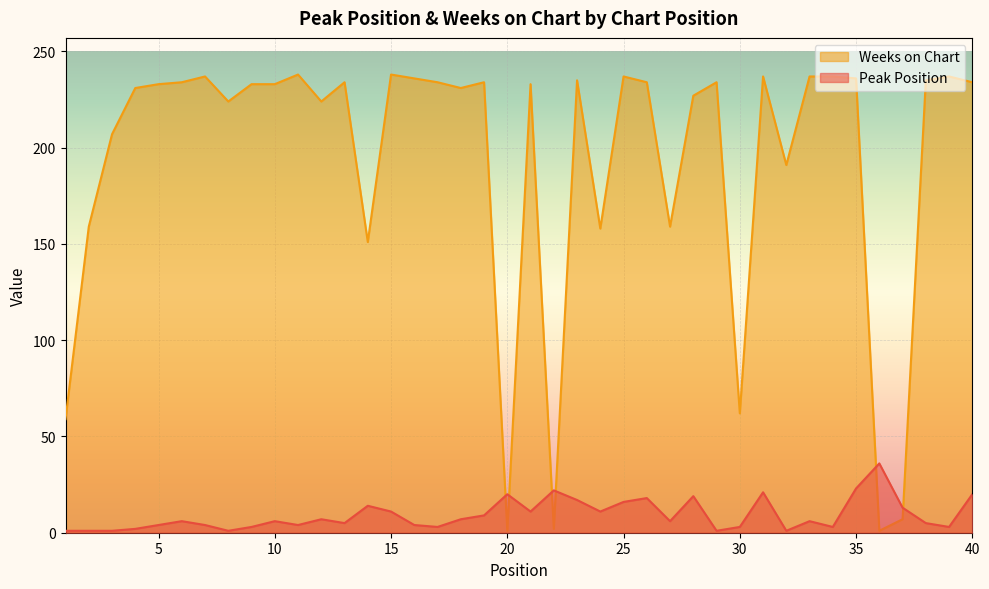

Which series ends up on top after the final intersection of Weeks on Chart and Peak Position?

Weeks on Chart